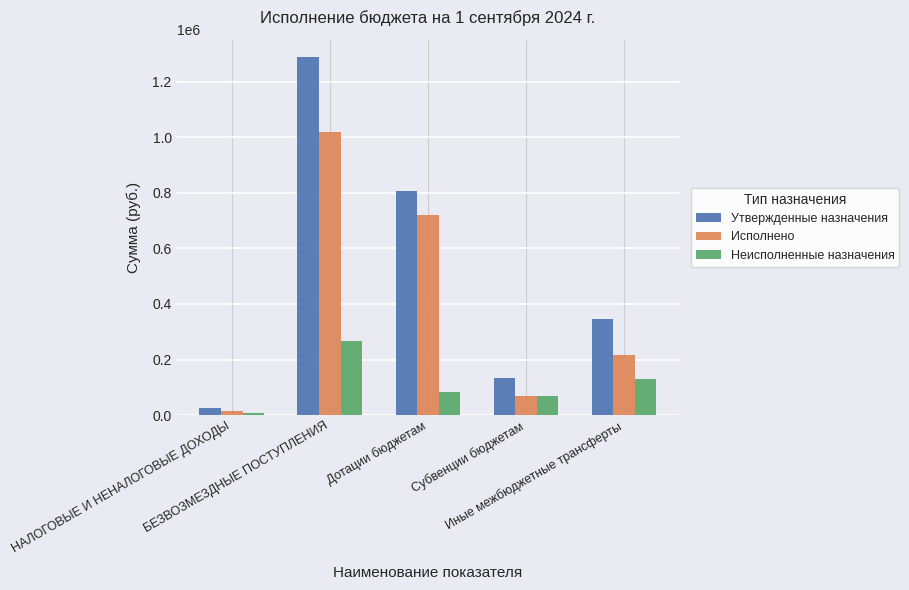

What are all the series names shown in the legend?

Утвержденные назначения, Исполнено, Неисполненные назначения